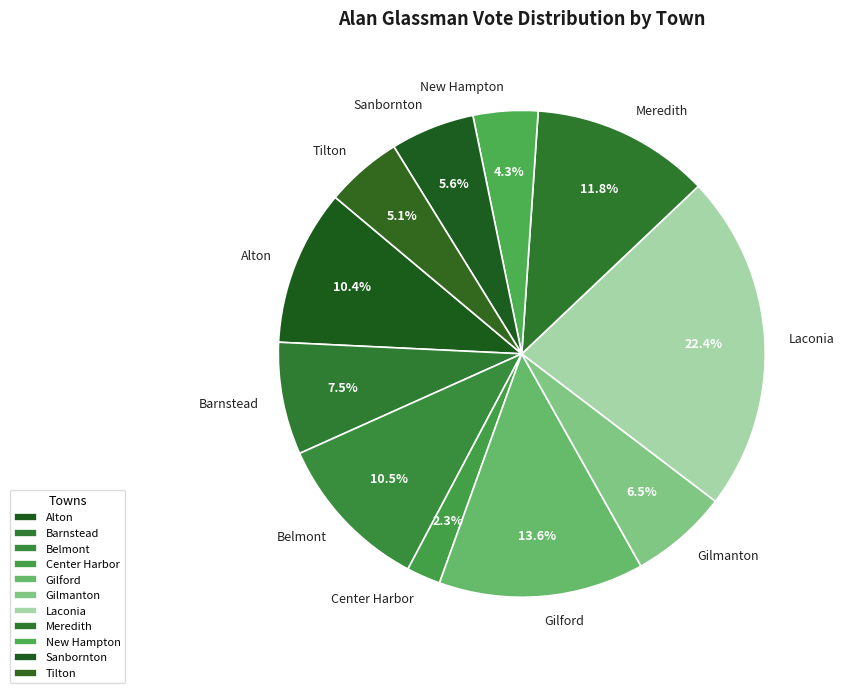

Count the number of slices in the pie.

11